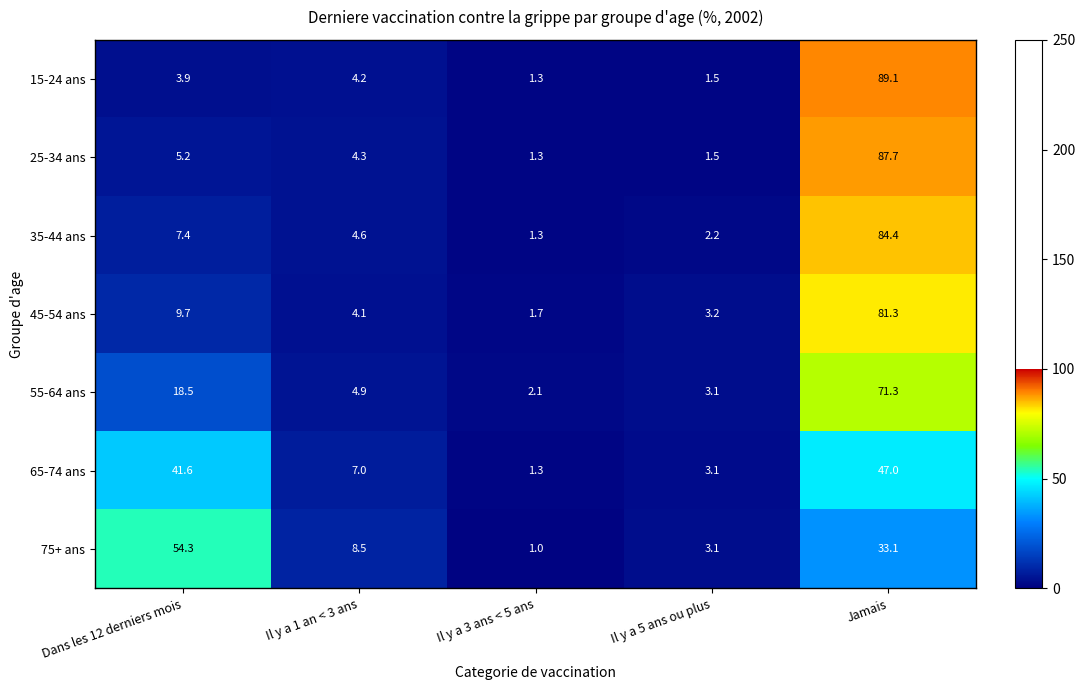

At which label does 25-34 ans first exceed 4?

Dans les 12 derniers mois